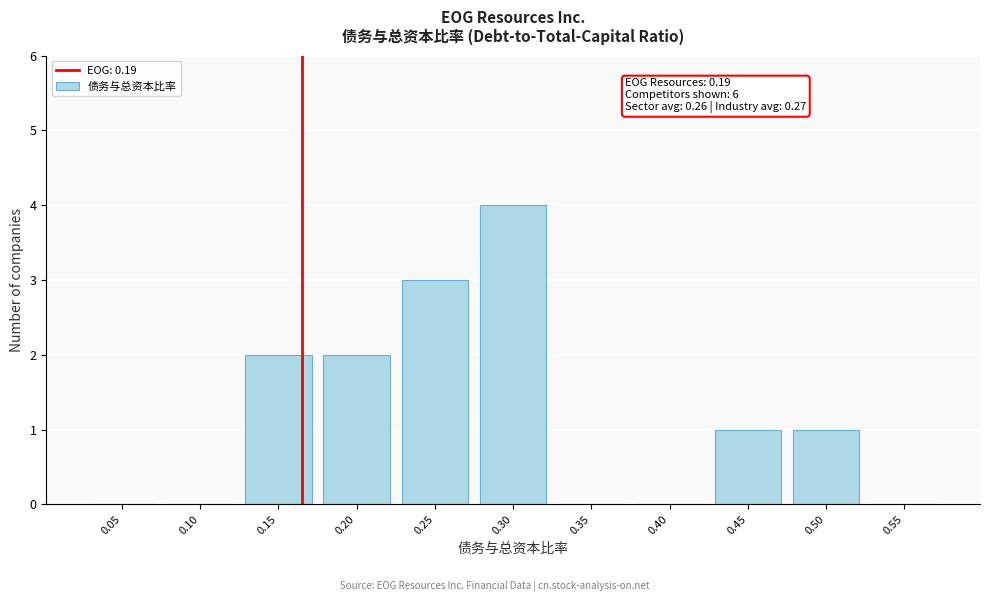

Reading left to right, transcribe all the data shown in this chart.

0.05=0	0.10=0	0.15=2	0.20=2	0.25=3	0.30=4	0.35=0	0.40=0	0.45=1	0.50=1	0.55=0